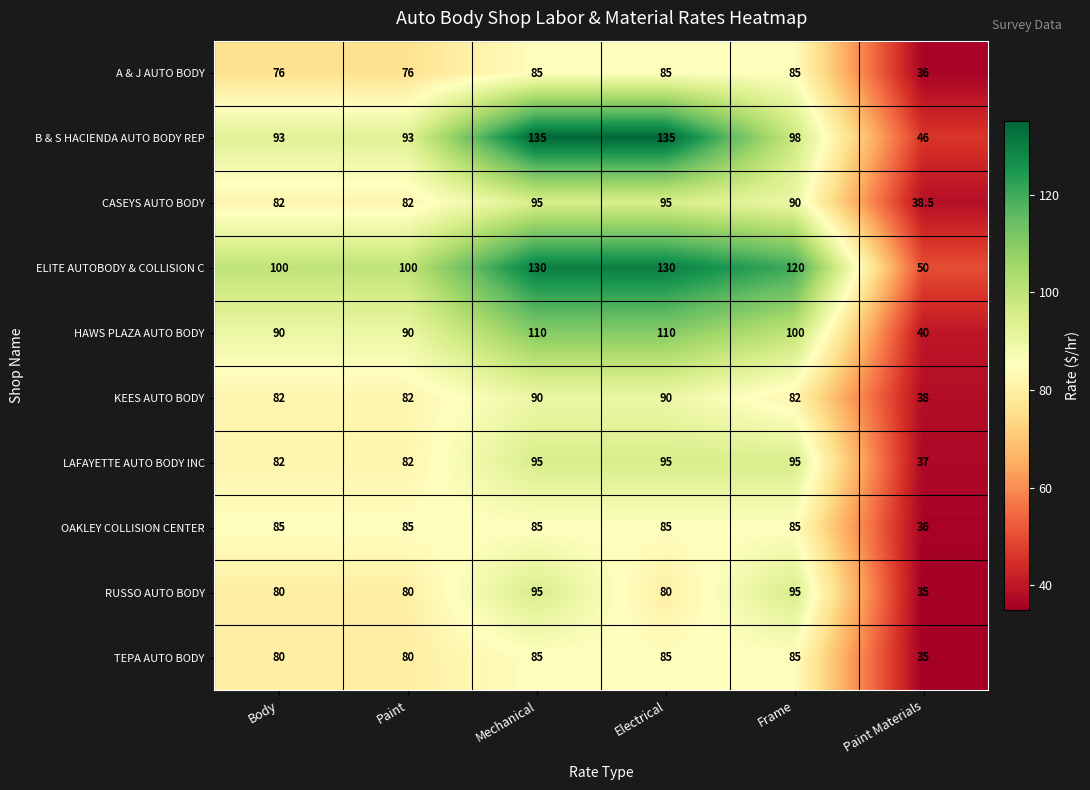

Is it true that KEES AUTO BODY equals 159.1 at Mechanical?

False